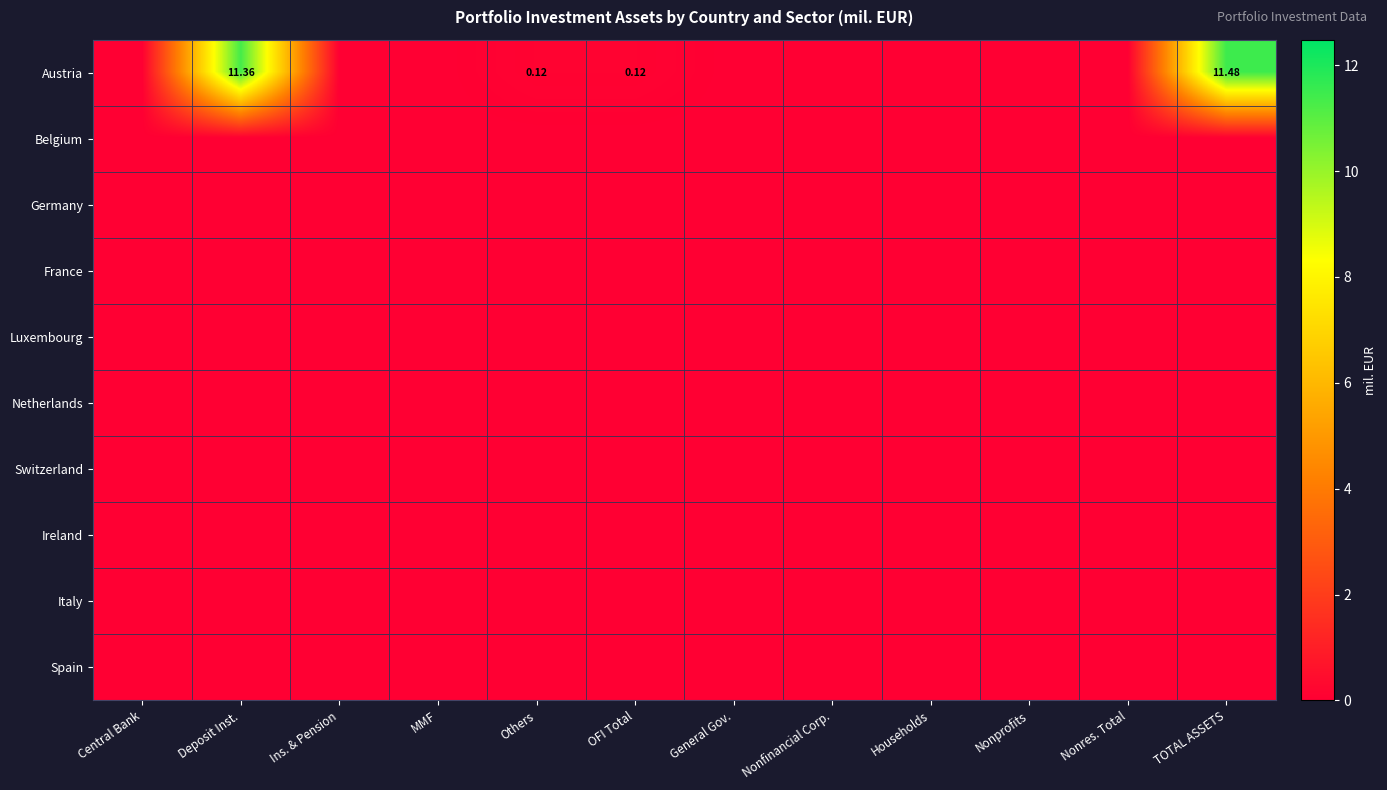

List the labels in order of Italy value, largest first.

Central Bank, Deposit Inst., Ins. & Pension, MMF, Others, OFI Total, General Gov., Nonfinancial Corp., Households, Nonprofits, Nonres. Total, TOTAL ASSETS